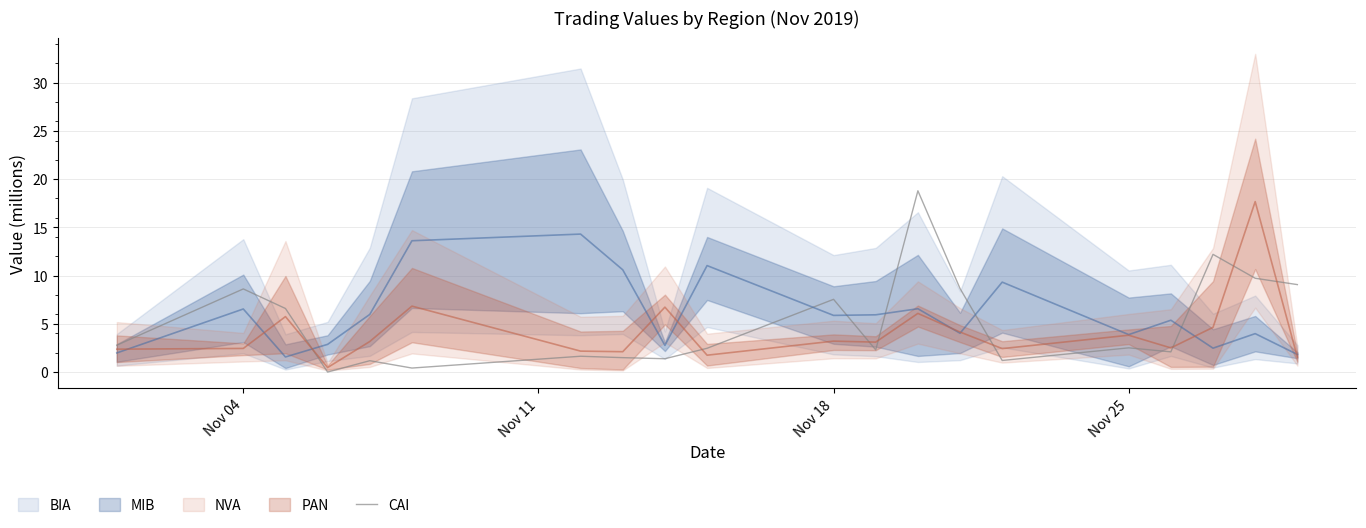

What is the maximum value for CAI?

18.8